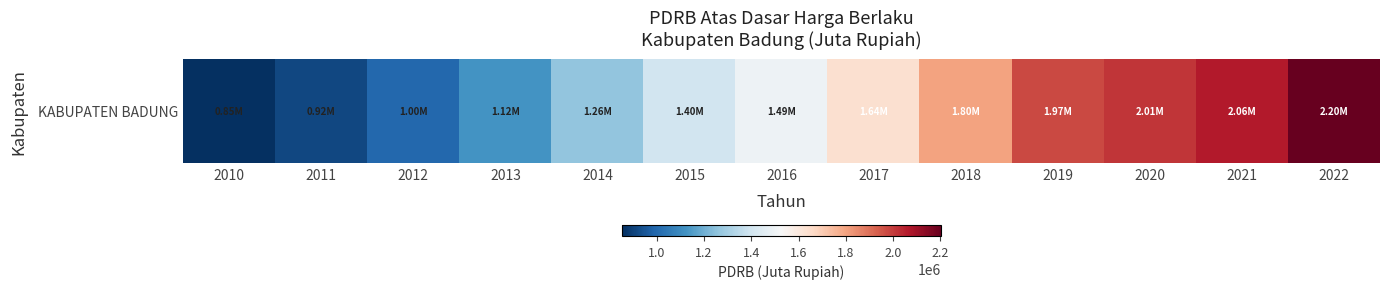

Which category has the highest value across all series?

2022